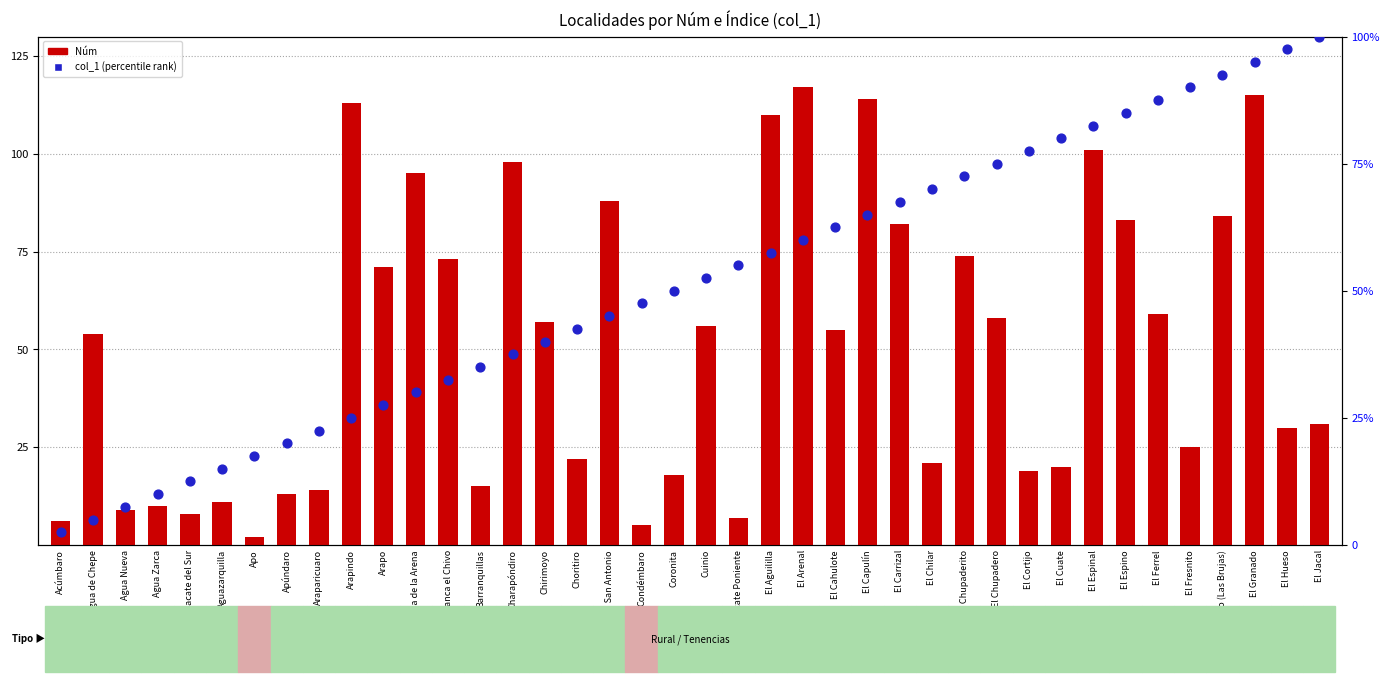

Which series has the largest Y range (max minus min)?

Núm